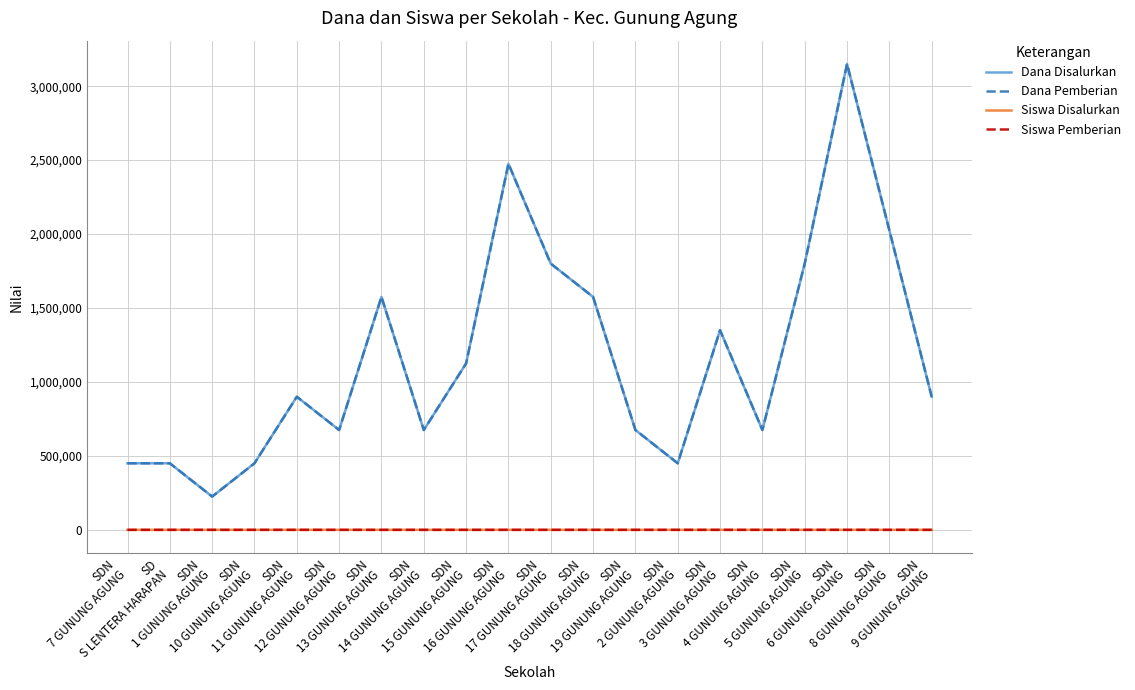

True or false: Siswa Disalurkan and Siswa Pemberian intersect in this chart.

False